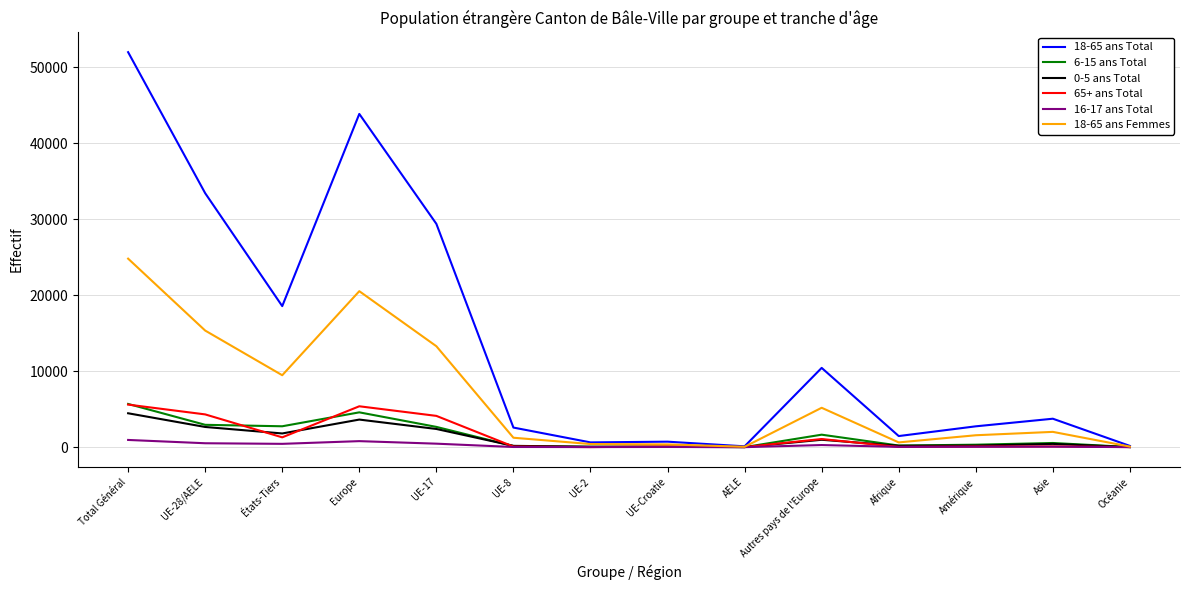

How many lines are shown in the chart?

6